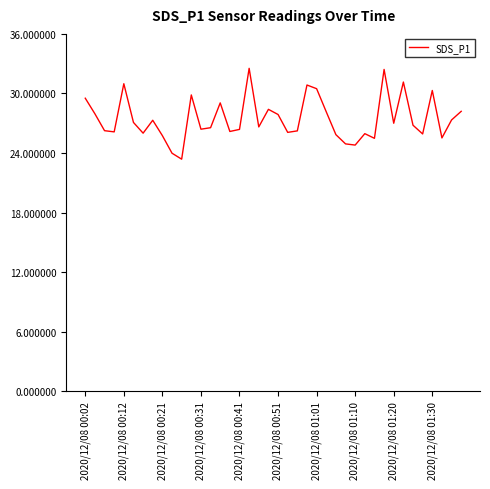

What is the smallest value displayed?

23.4